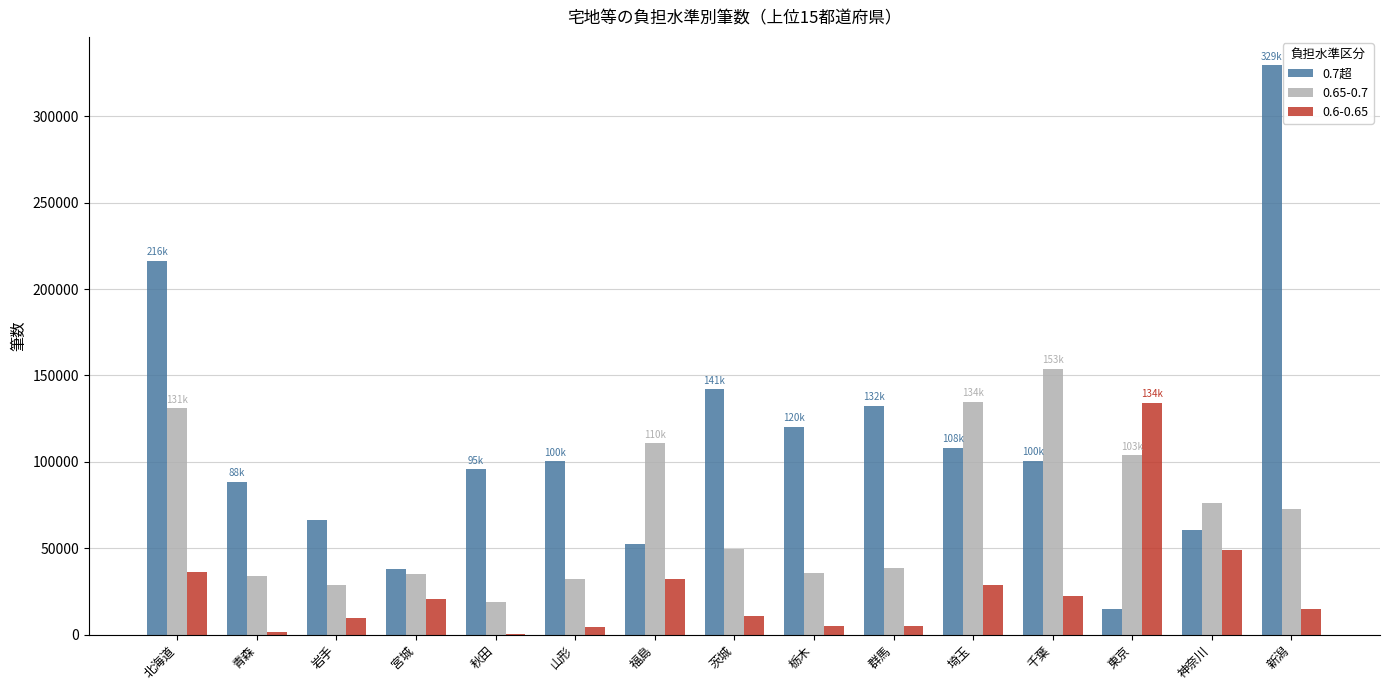

Between 福島 and 茨城, which series saw the biggest shift?

0.7超